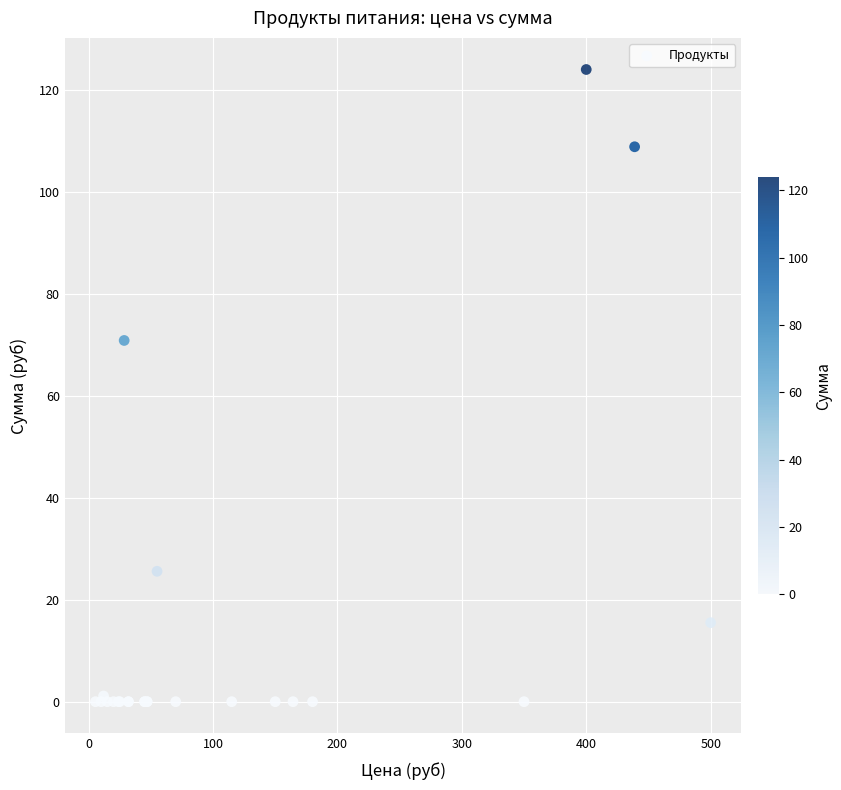

What Y value in the scatter plot is closest to 62?

70.9